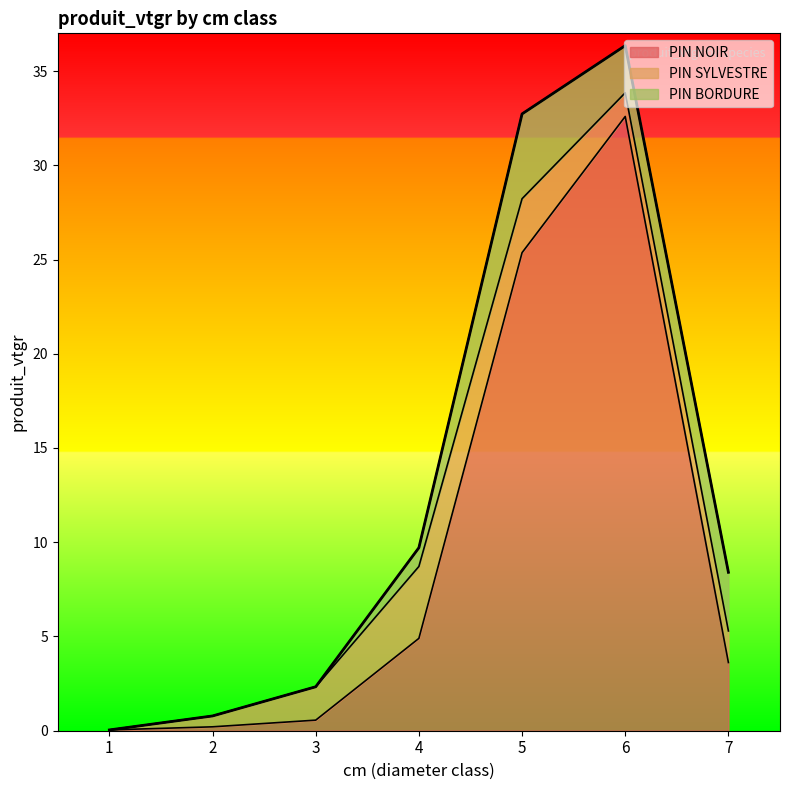

The PIN BORDURE series shows 0.0 at 2. True or false?

True